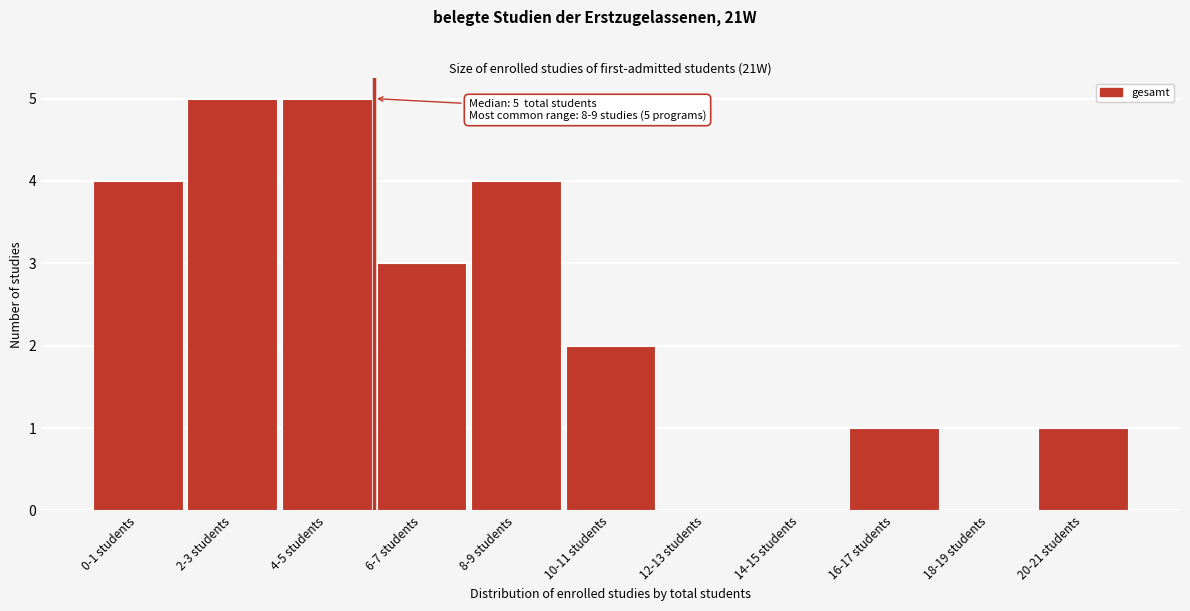

Reading left to right, what are all the values shown in this chart?

0-1 students=4	2-3 students=5	4-5 students=5	6-7 students=3	8-9 students=4	10-11 students=2	12-13 students=0	14-15 students=0	16-17 students=1	18-19 students=0	20-21 students=1